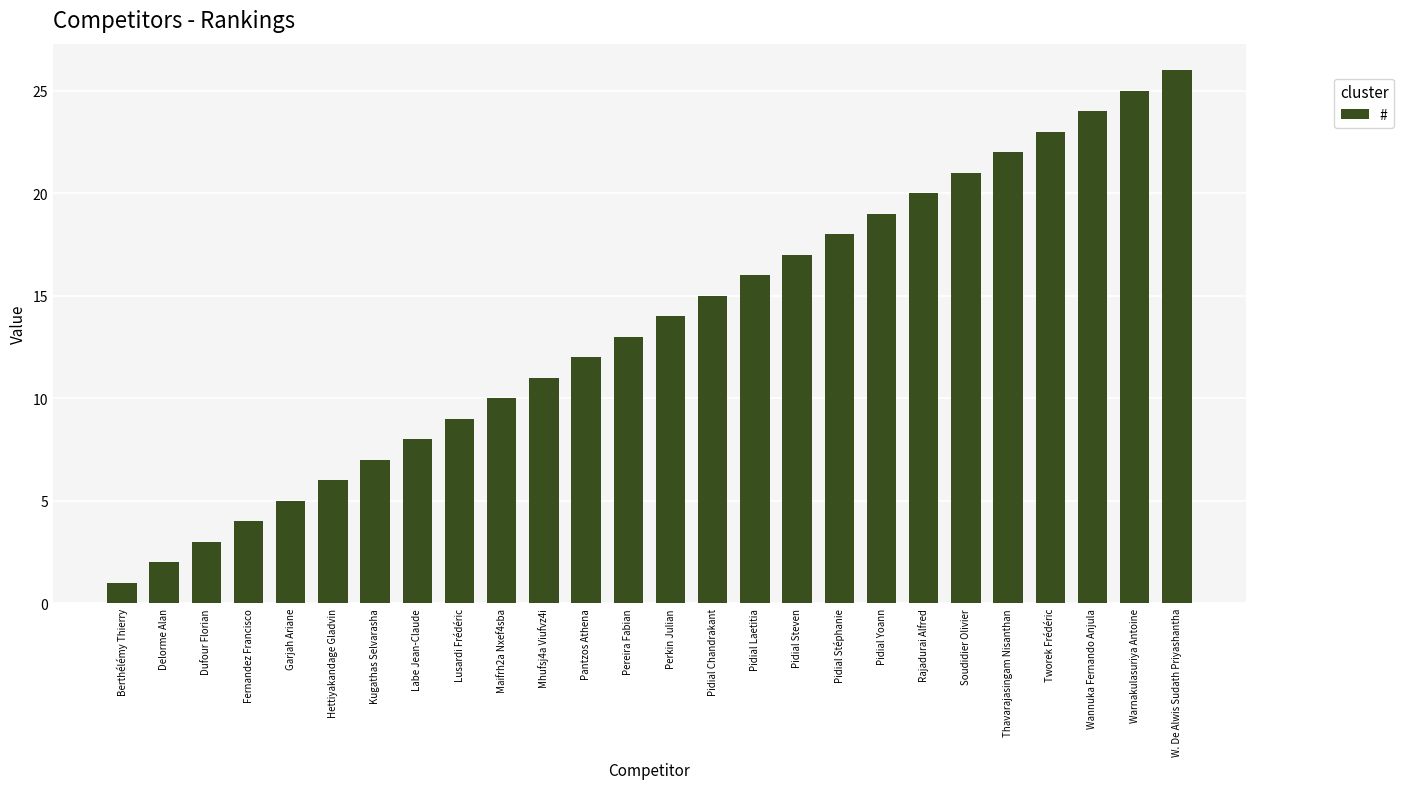

Which has a higher value, Pidial Laetitia or Lusardi Frédéric?

Pidial Laetitia